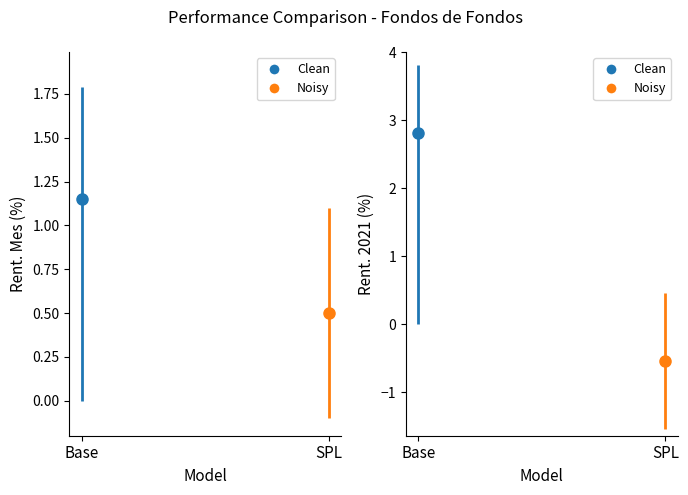

How many Rent. Mes values are between 0 and 1?

1